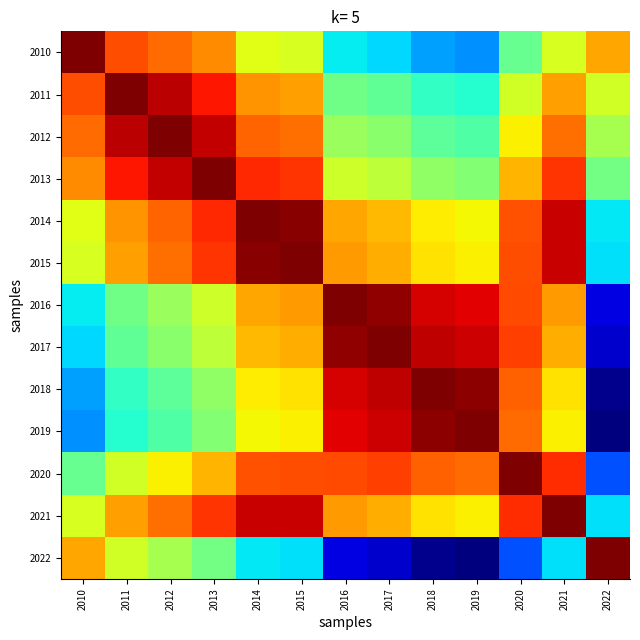

Between 2015 and 2017, which is larger?

2015